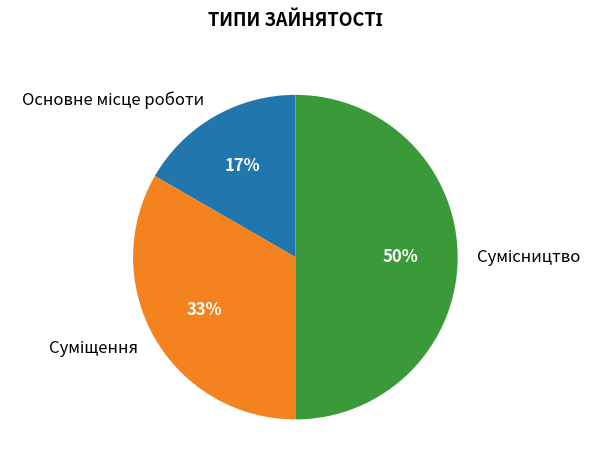

To the nearest percent, what is the difference between the largest and smallest slice percentages?

33%